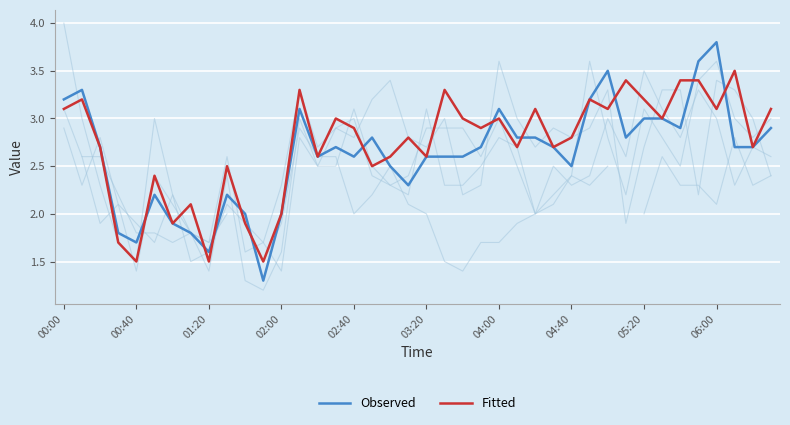

What value does the Fitted series have at 02:40?

2.9